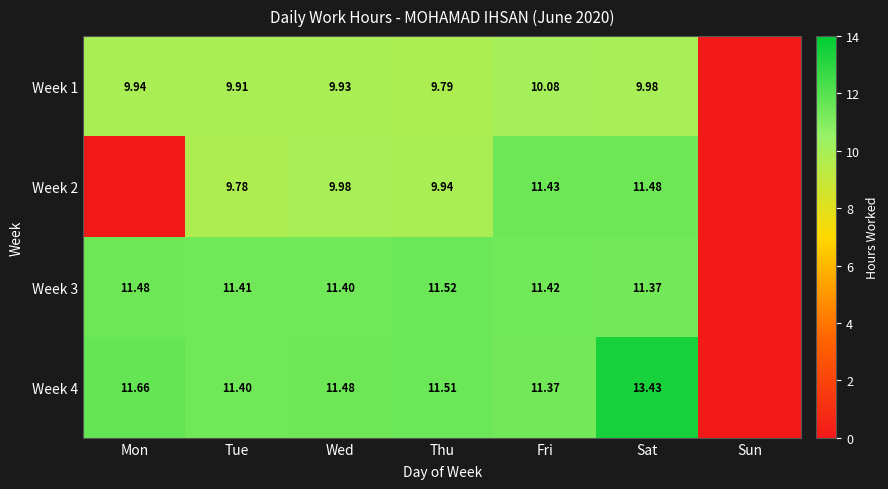

At how many categories does at least one series exceed 12?

1